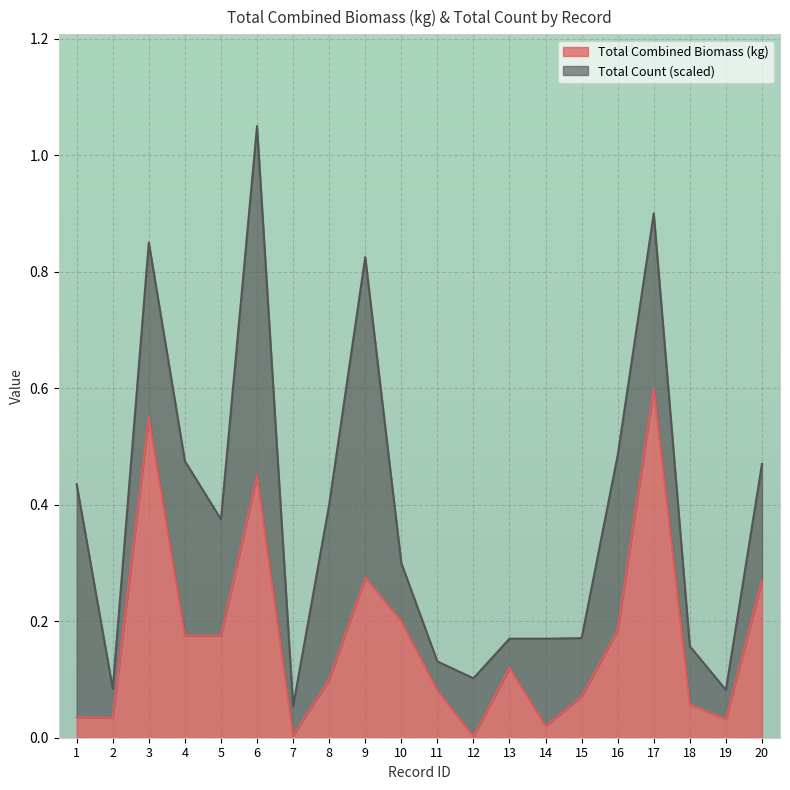

List the labels in order of value, smallest first.

12, 7, 14, 19, 2, 1, 18, 15, 11, 8, 13, 4, 5, 16, 10, 20, 9, 6, 3, 17